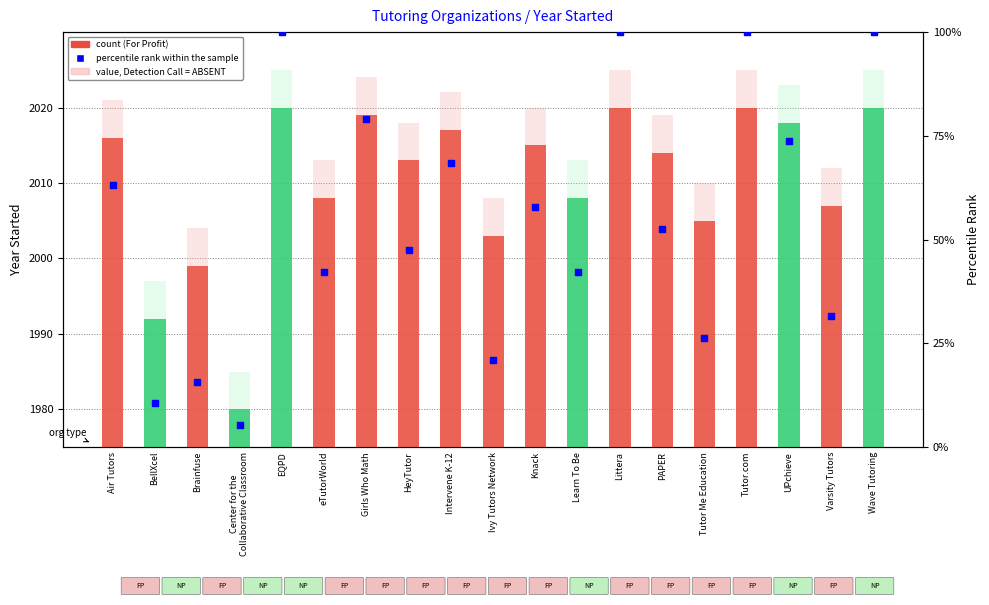

At which category is the sum across all series the highest?

EQPD